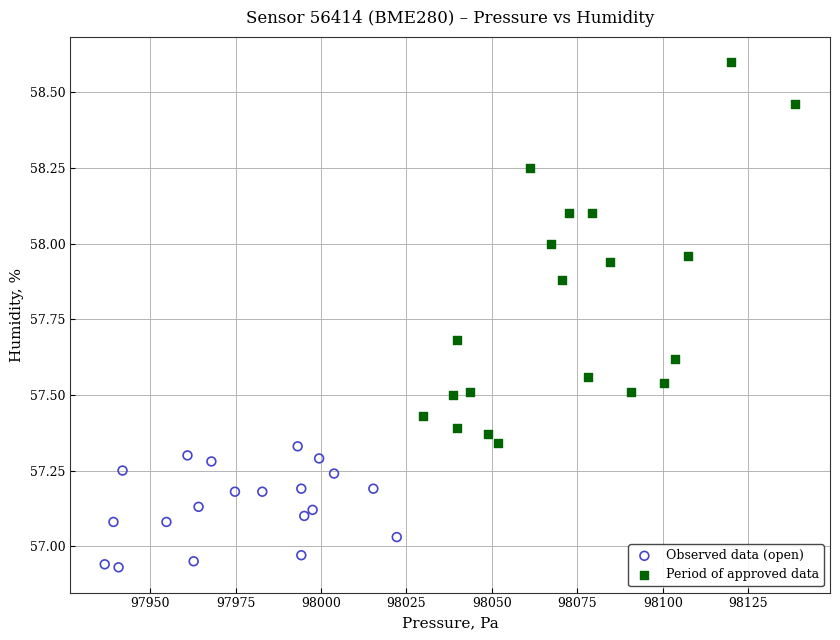

Which series has the widest spread of Y values?

Period of approved data